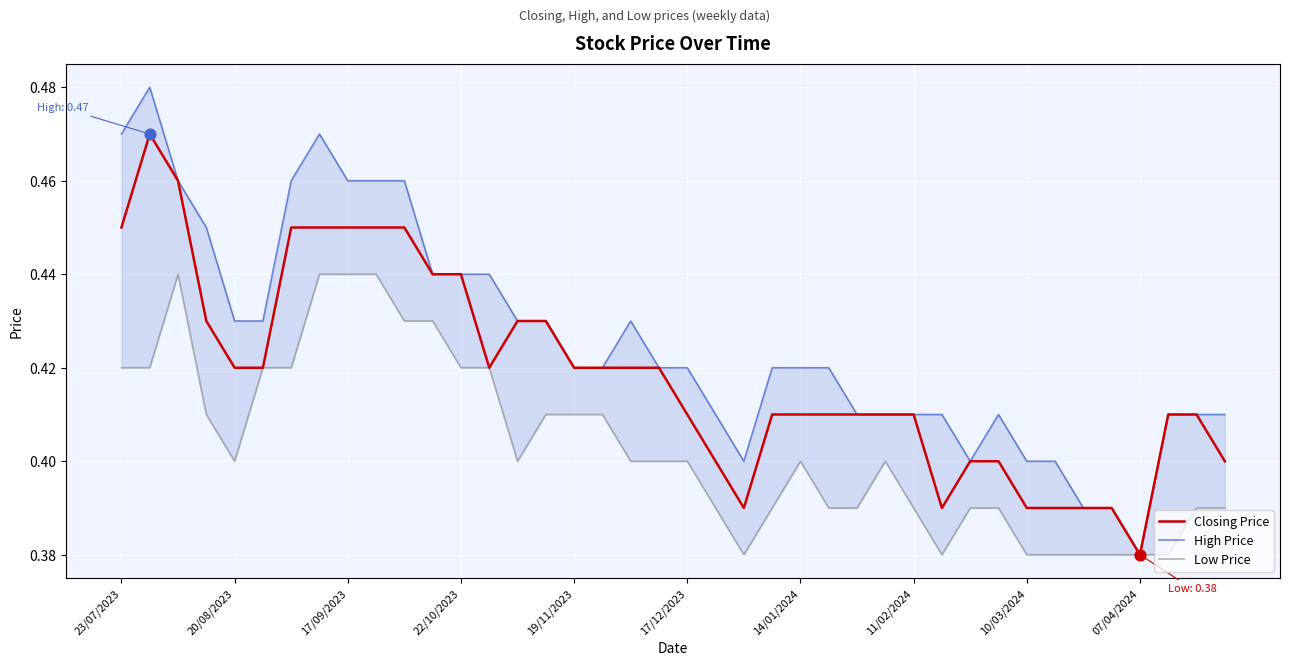

At how many categories does at least one series exceed 0?

40